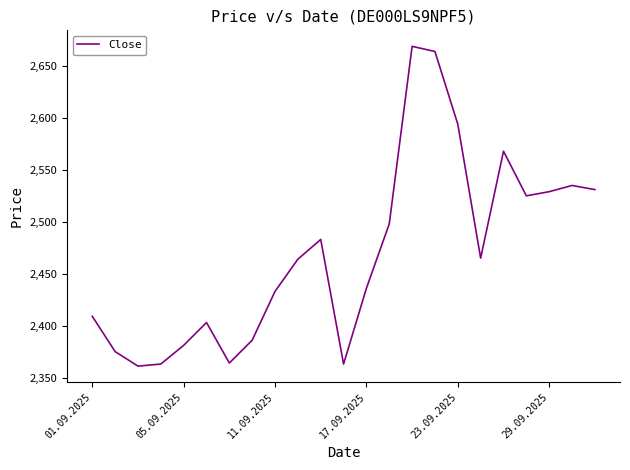

What is the difference between the maximum and minimum values?

308